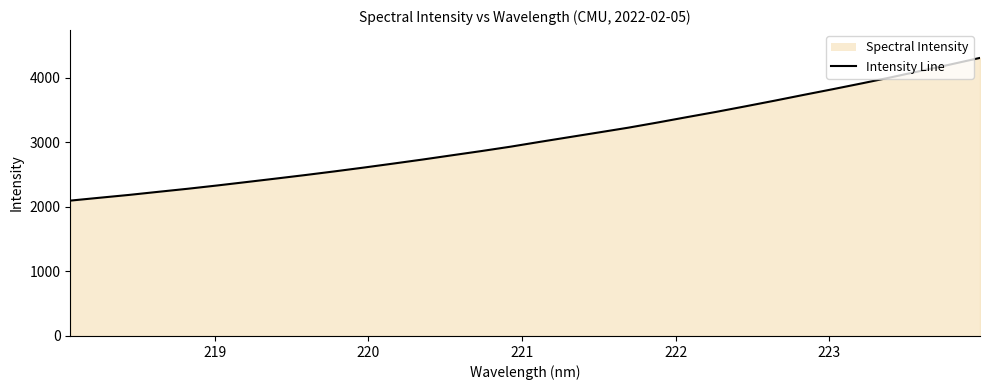

What is the difference between the maximum and minimum values?

2212.0